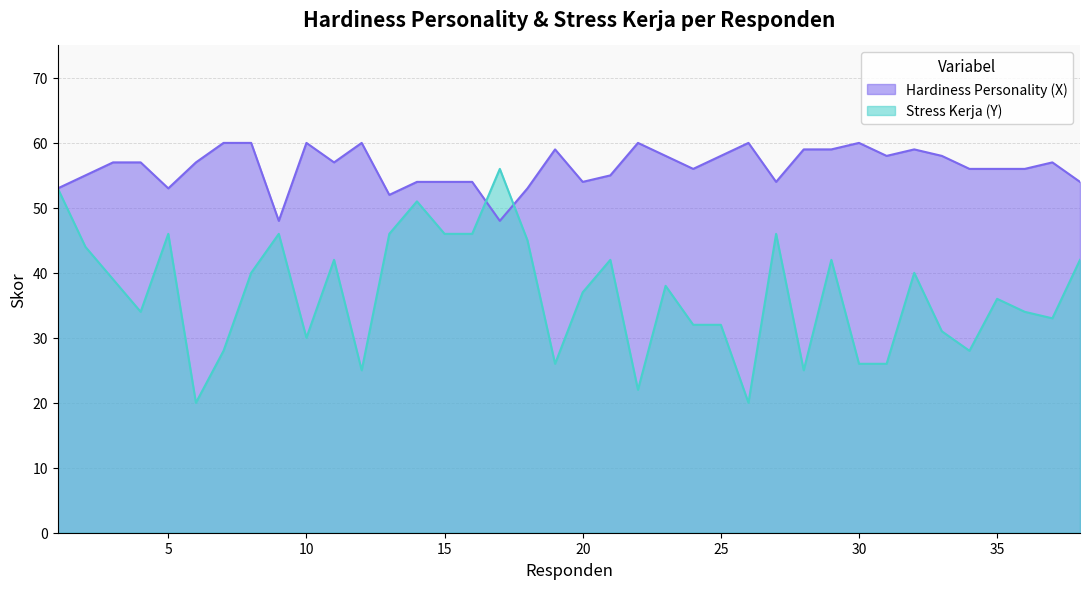

Which series has the largest total across all categories?

Hardiness Personality (X)